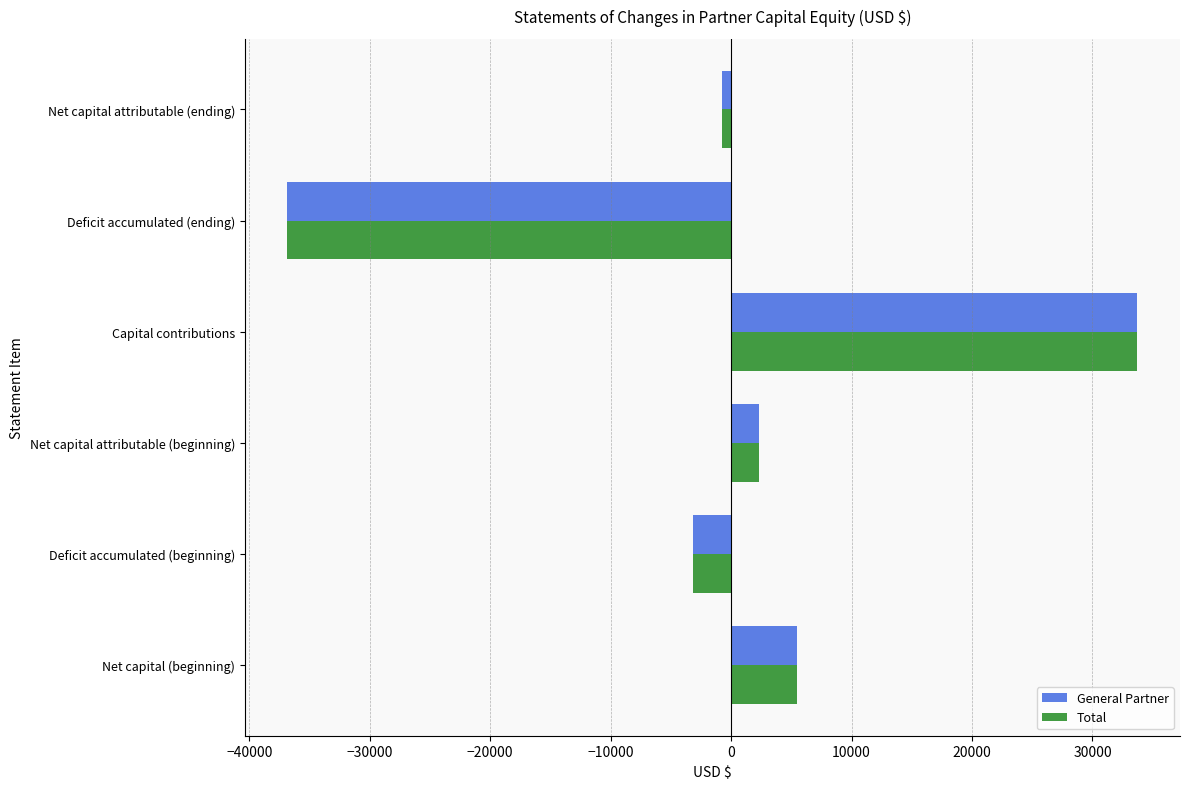

What is the difference between the General Partner values at Deficit accumulated (beginning) and Net capital (beginning)?

8671